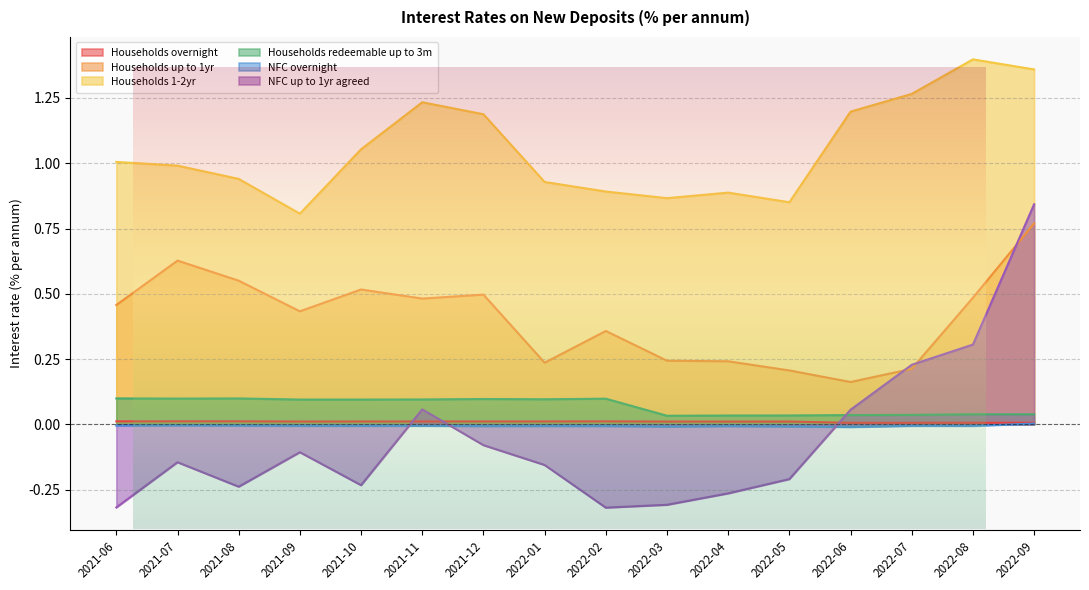

At which category does the chart reach its peak across all series?

2022-08